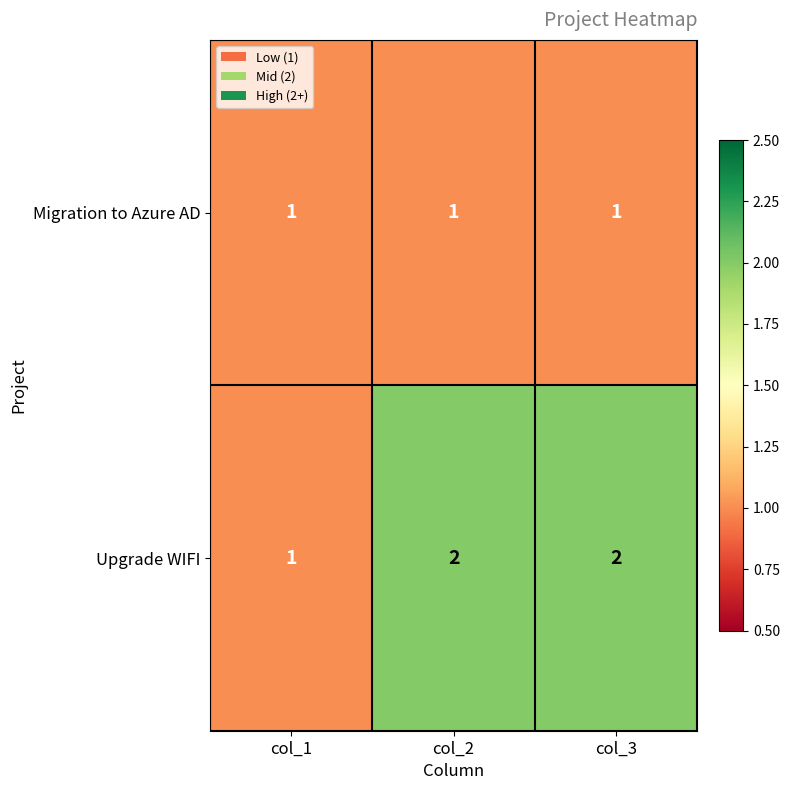

Count the Upgrade WIFI values in the range 1 to 2.

3